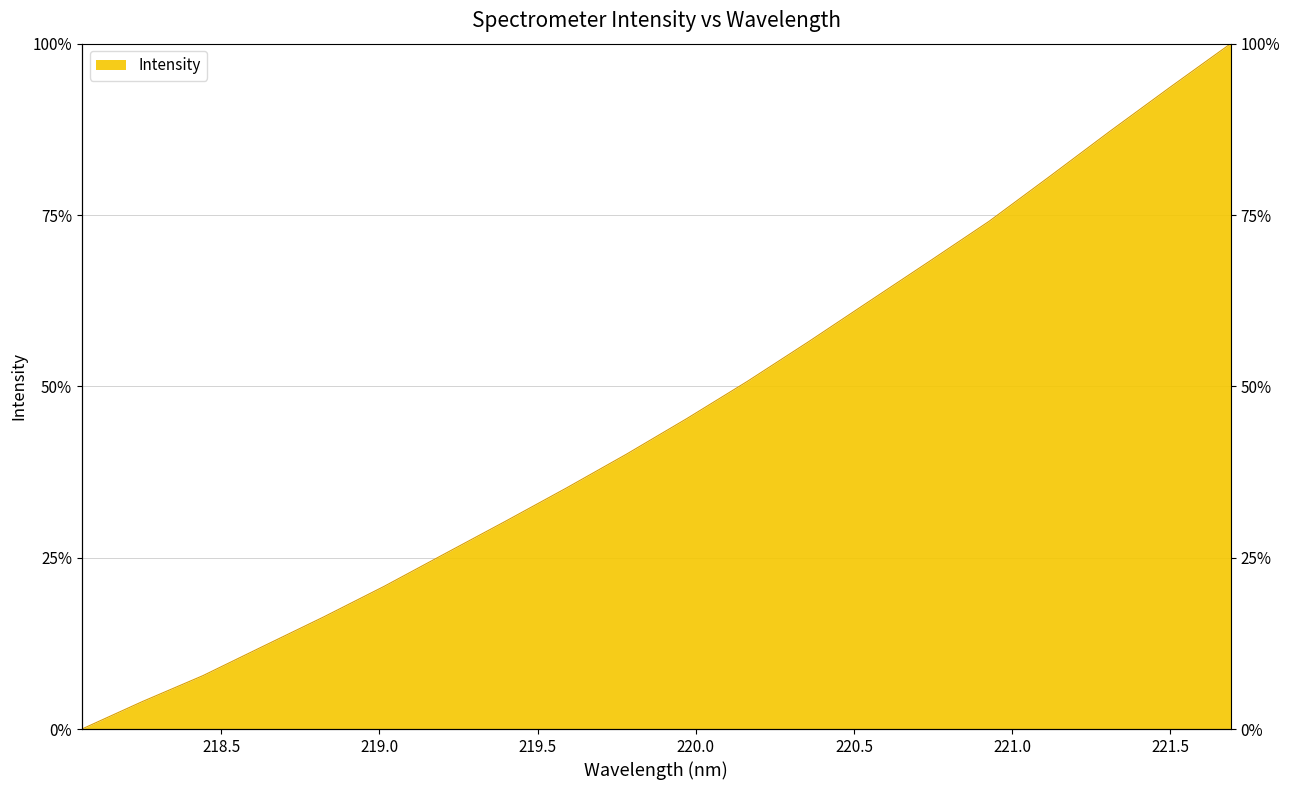

What is the difference between the second highest and minimum values?

0.9